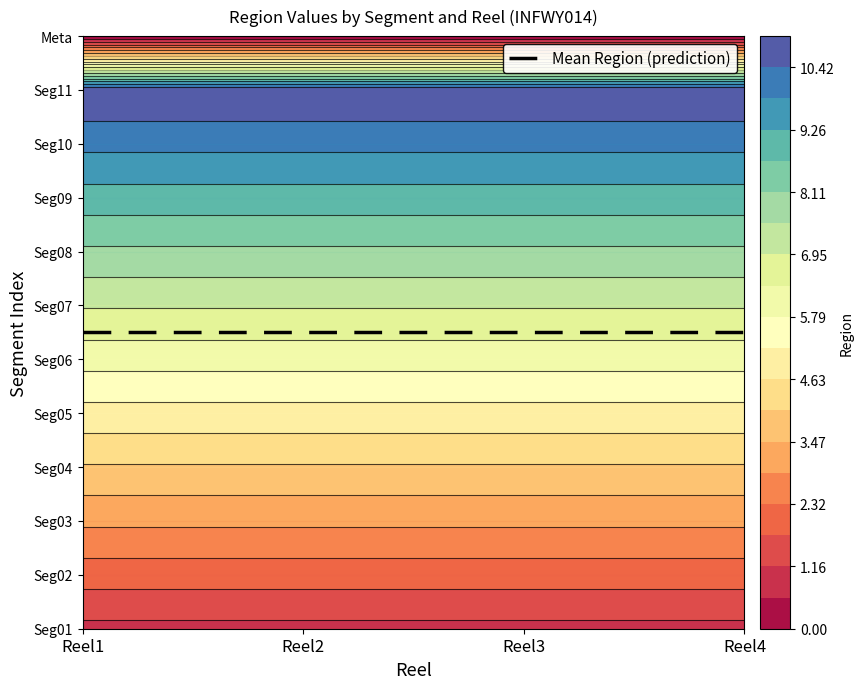

Reading right to left, transcribe all the data shown in this chart.

Reel1: 0	11	10	9	8	7	6	5	4	3	2	1
Reel2: 0	11	10	9	8	7	6	5	4	3	2	1
Reel3: 0	11	10	9	8	7	6	5	4	3	2	1
Reel4: 0	11	10	9	8	7	6	5	4	3	2	1